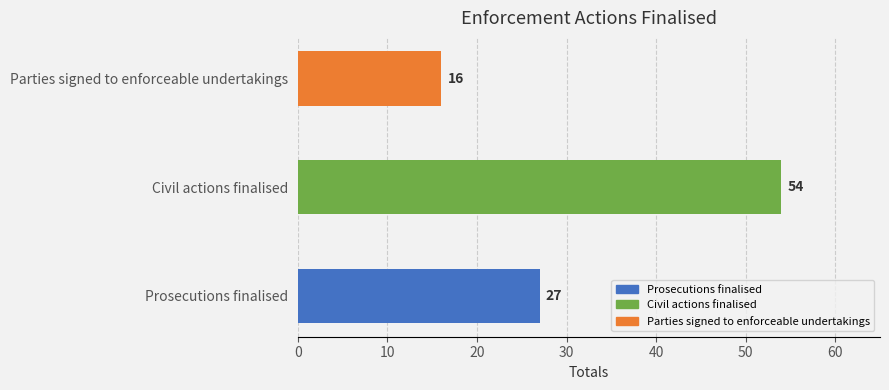

Does the chart contain any negative values?

No